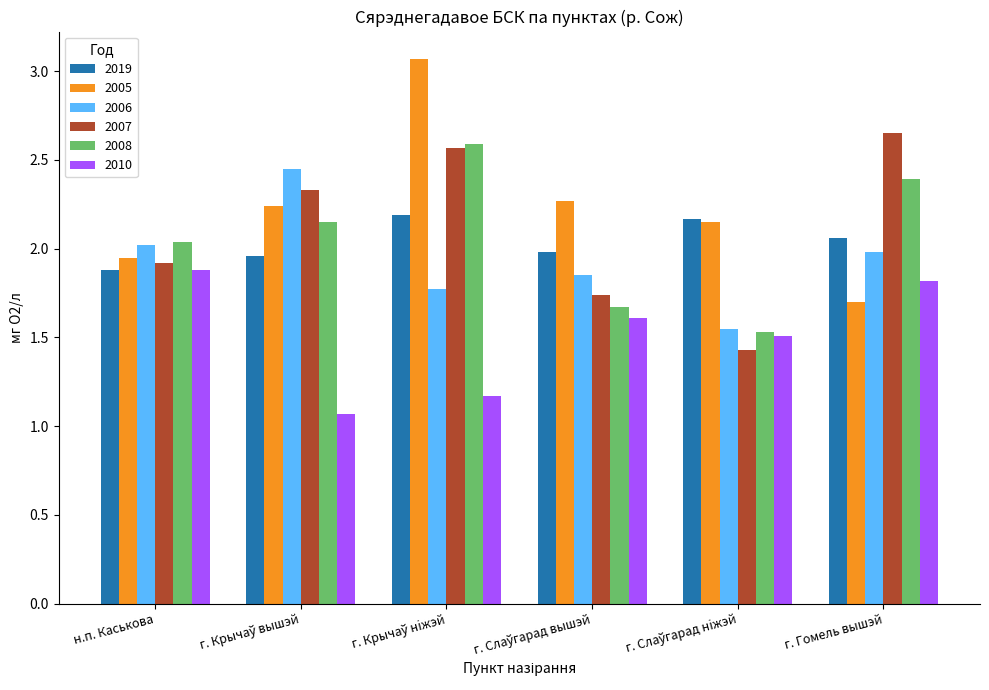

What is the total value across all series at н.п. Каськова?

11.7